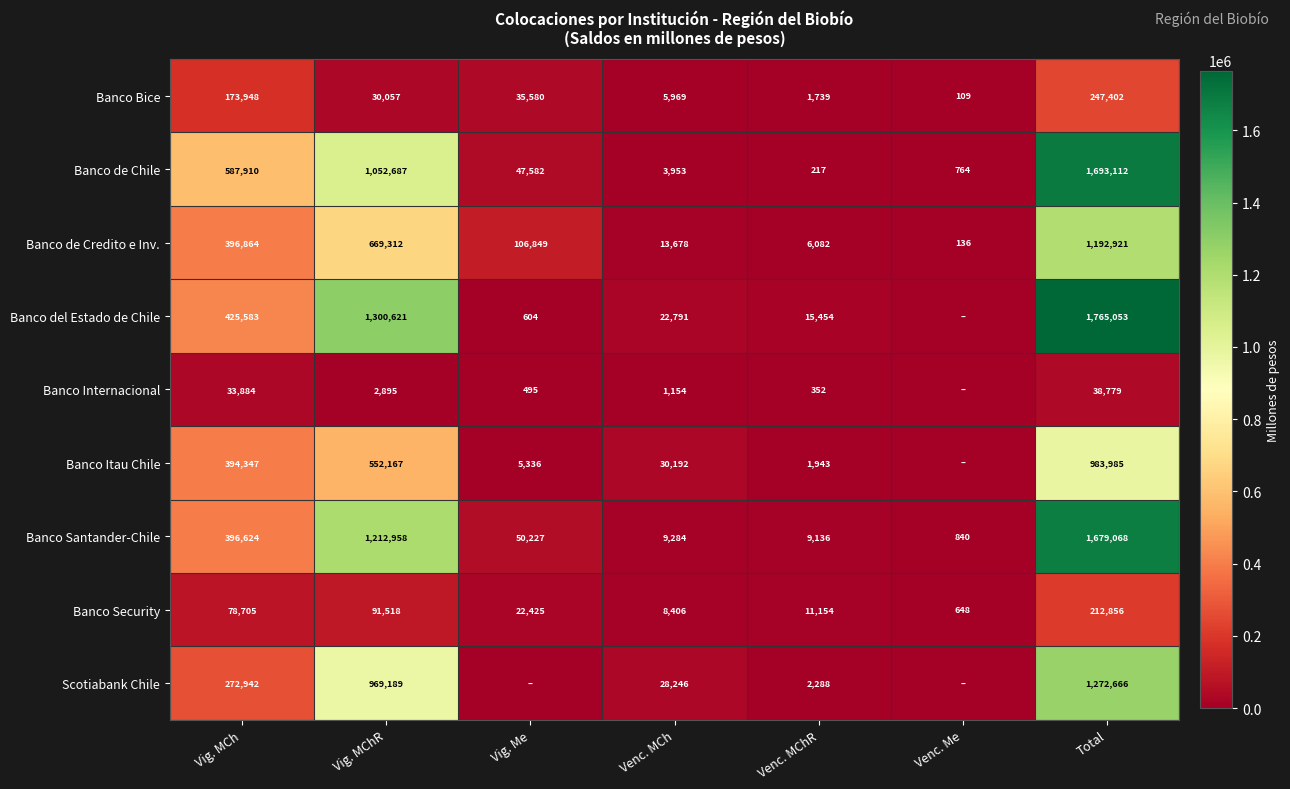

What is the difference between the Banco Bice values at Vig. Me and Venc. MCh?

29611